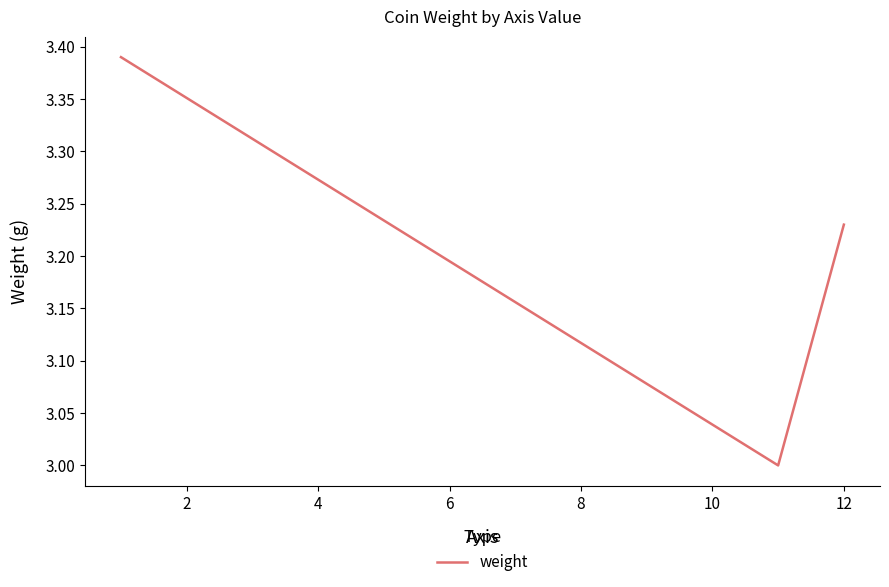

Is this an area chart (filled region under the line)?

No